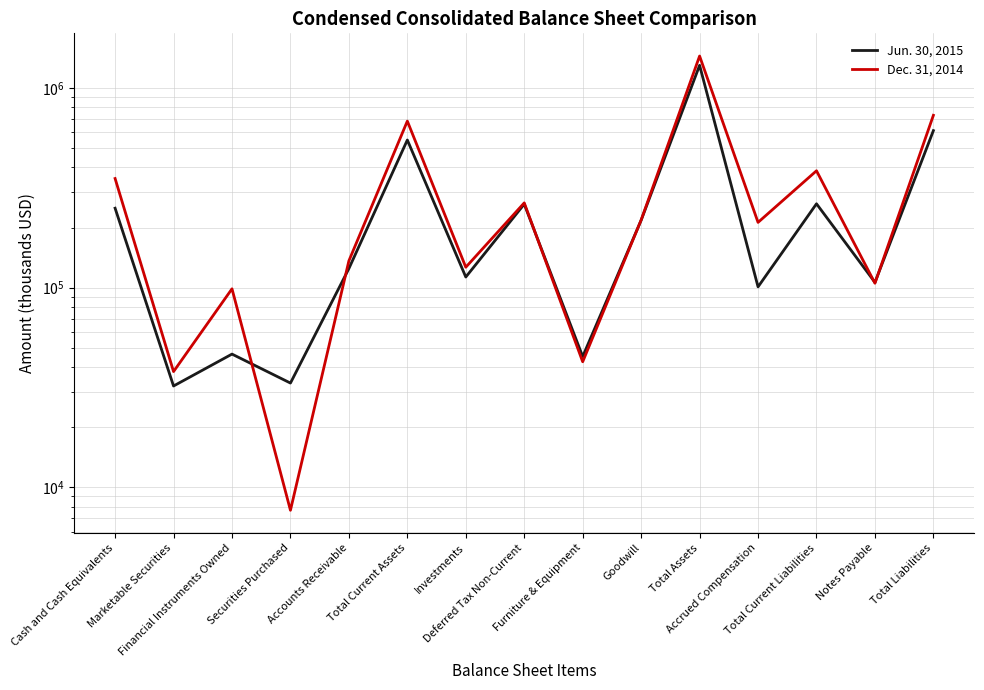

Rank the series at Accrued Compensation from highest to lowest value.

Dec. 31, 2014, Jun. 30, 2015